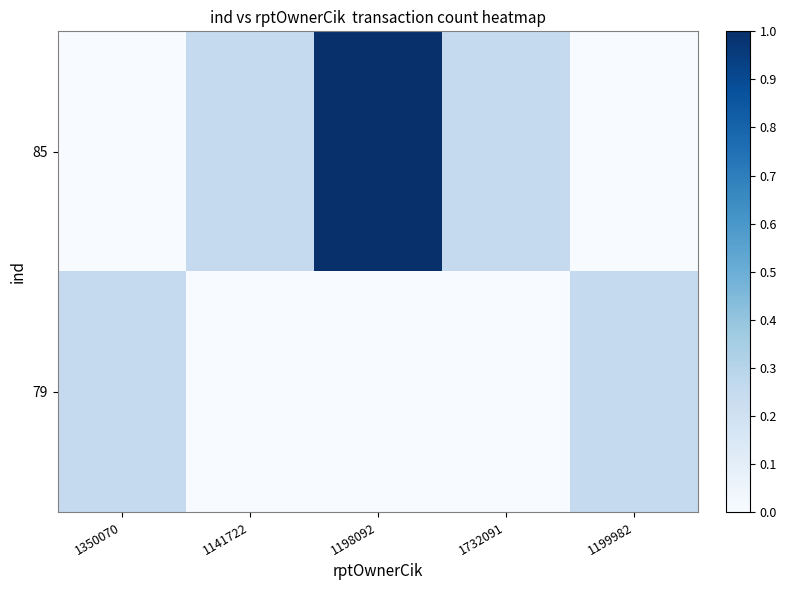

How many series are shown in this chart?

2